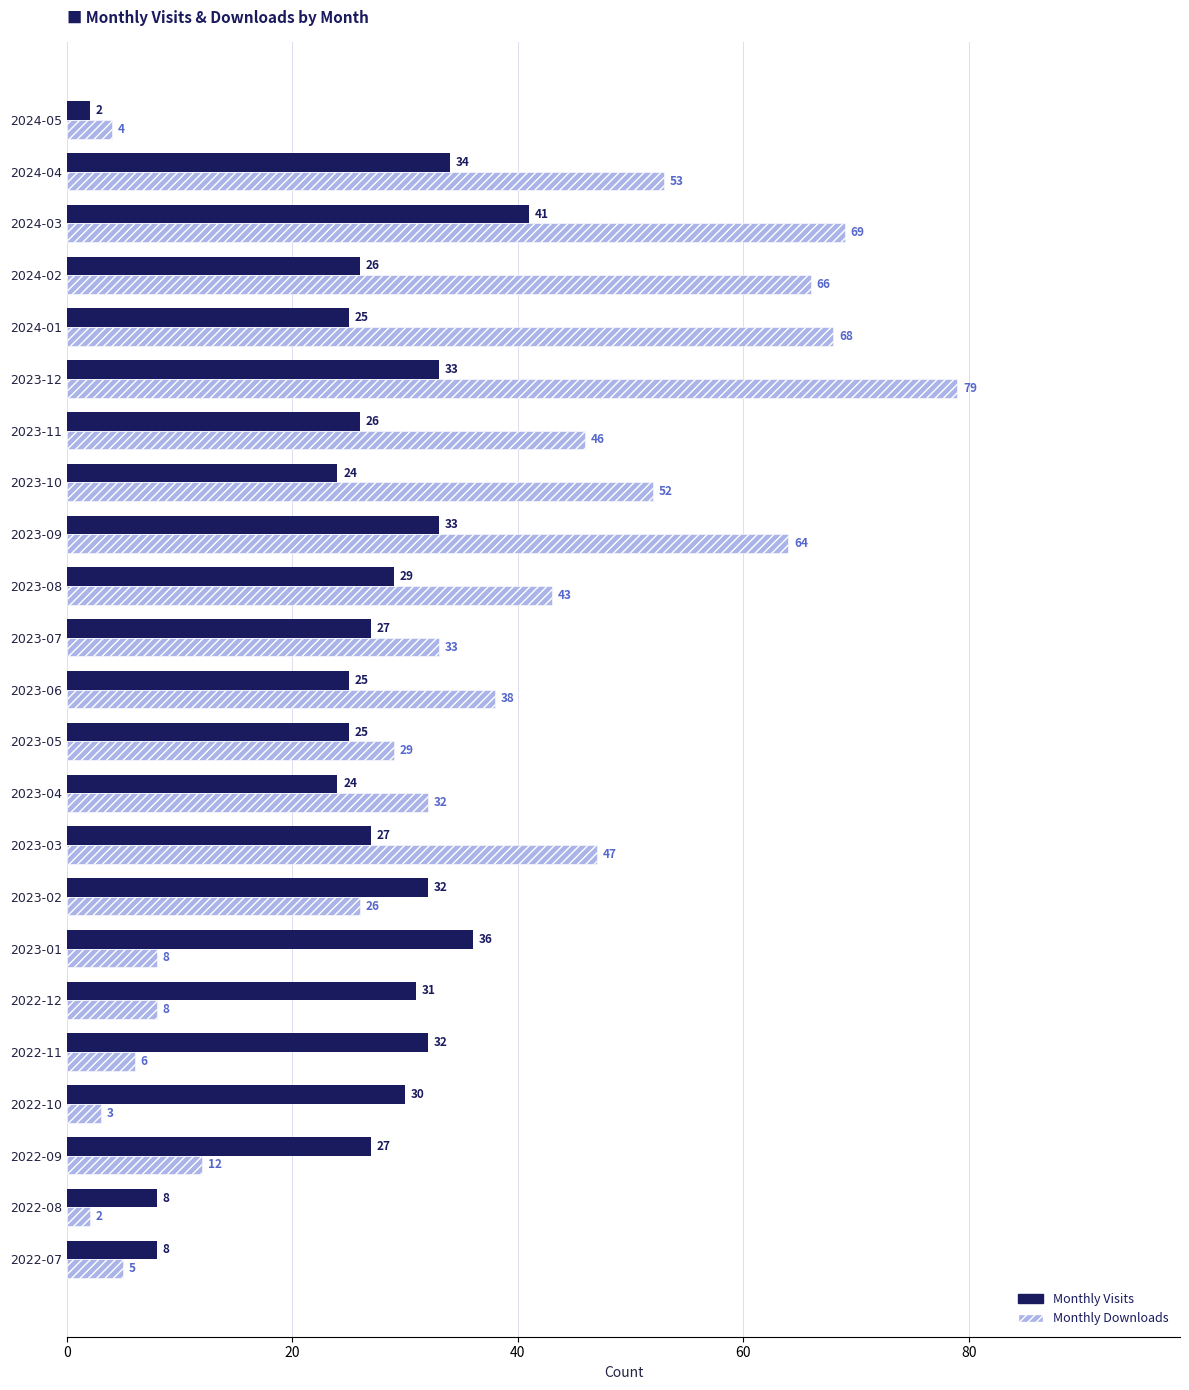

Which series has the largest range (max minus min)?

Monthly Downloads